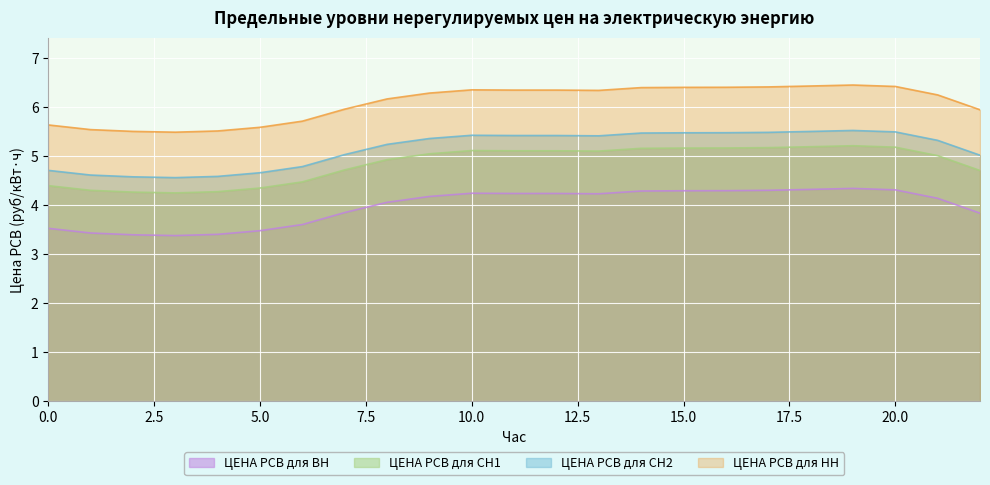

The ЦЕНА РСВ для СН1 series shows 3.4 at 2. True or false?

True